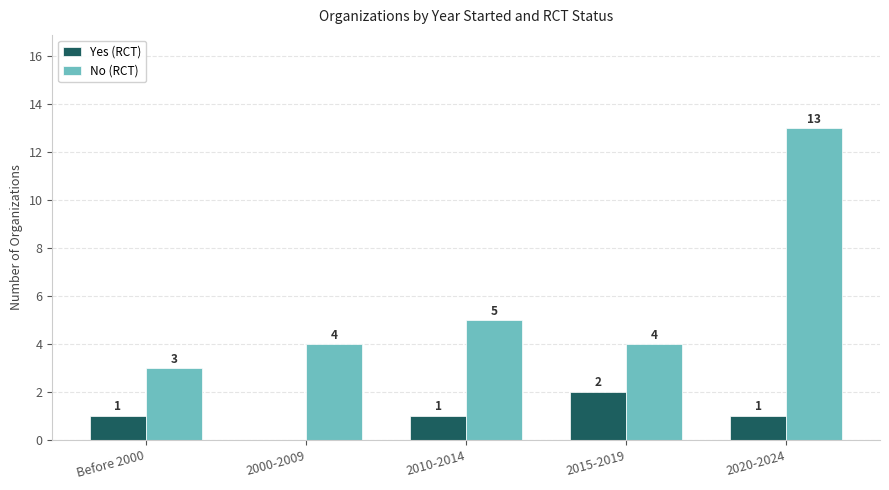

Reading left to right, list all the values displayed in this chart.

Yes (RCT): 1	0	1	2	1
No (RCT): 3	4	5	4	13